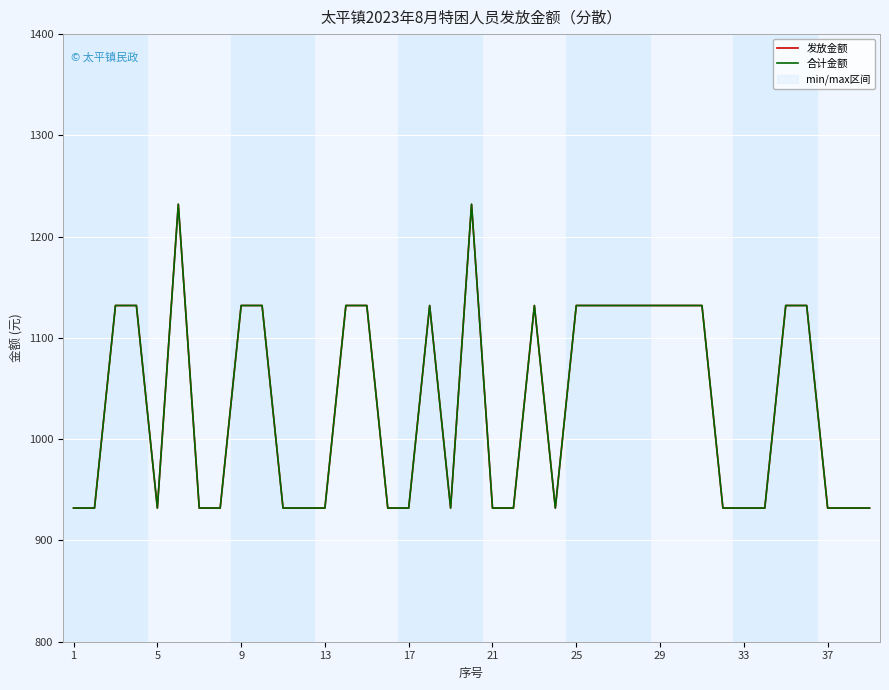

How many values in the 发放金额 series exceed 932?

19